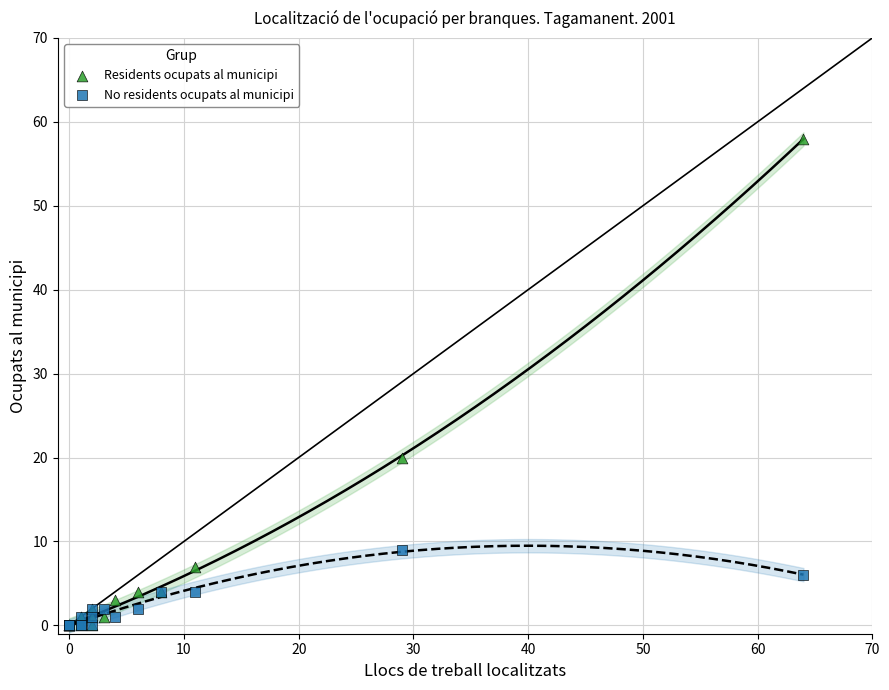

In the Residents ocupats al municipi series, what Y value is closest to 29?

20